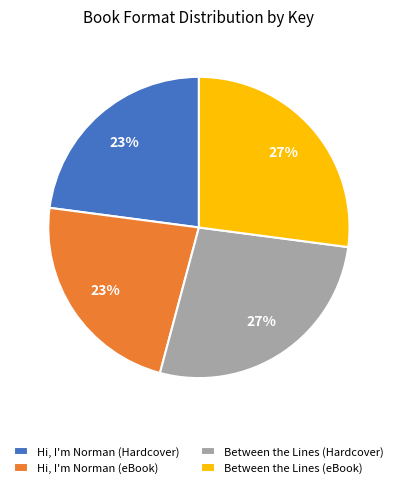

To the nearest percent, what percentage of the pie is Hi, I'm Norman (eBook)?

23%